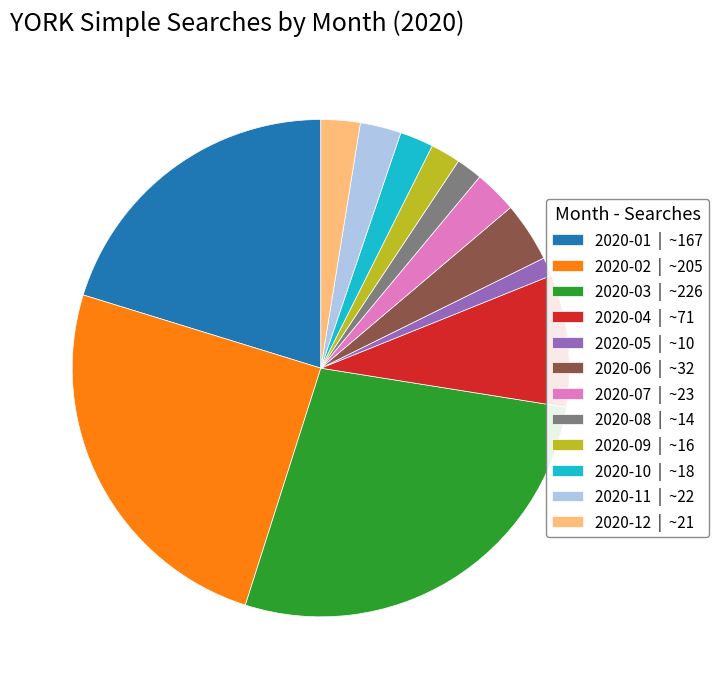

How many segments does this pie chart have?

12